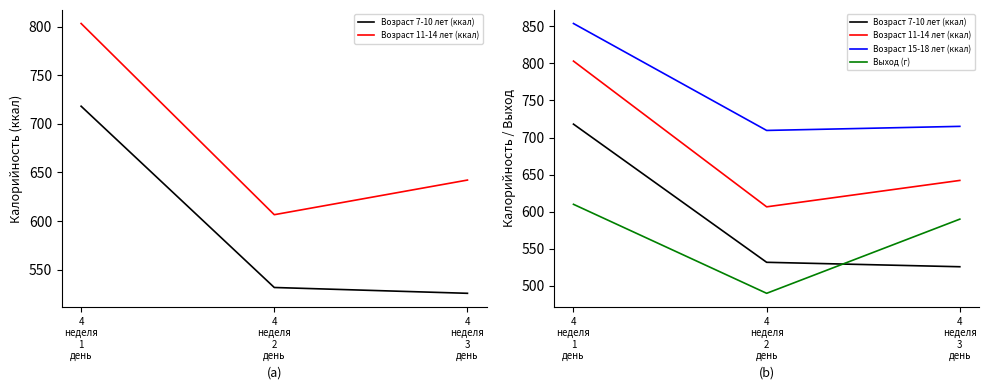

How many lines are shown in the chart?

4